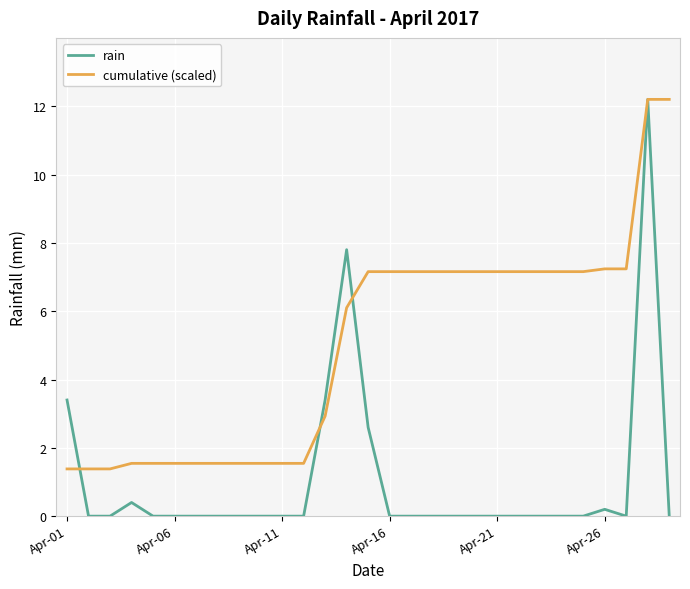

Reading left to right, transcribe all the data shown in this chart.

rain: 3.4	0.0	0.0	0.4	0.0	0.0	0.0	0.0	0.0	0.0	0.0	0.0	3.4	7.8	2.6	0.0	0.0	0.0	0.0	0.0	0.0	0.0	0.0	0.0	0.0	0.2	0.0	12.2	0.0
cumulative (scaled): 1.4	1.4	1.4	1.5	1.5	1.5	1.5	1.5	1.5	1.5	1.5	1.5	2.9	6.1	7.2	7.2	7.2	7.2	7.2	7.2	7.2	7.2	7.2	7.2	7.2	7.2	7.2	12.2	12.2